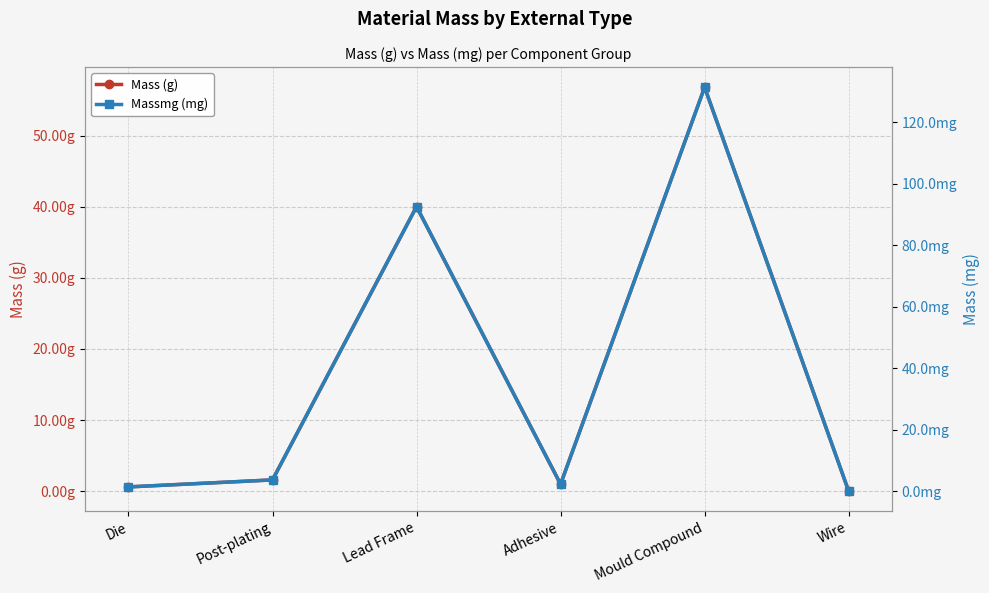

The Mass (g) series shows 24.6 at Lead Frame. True or false?

False